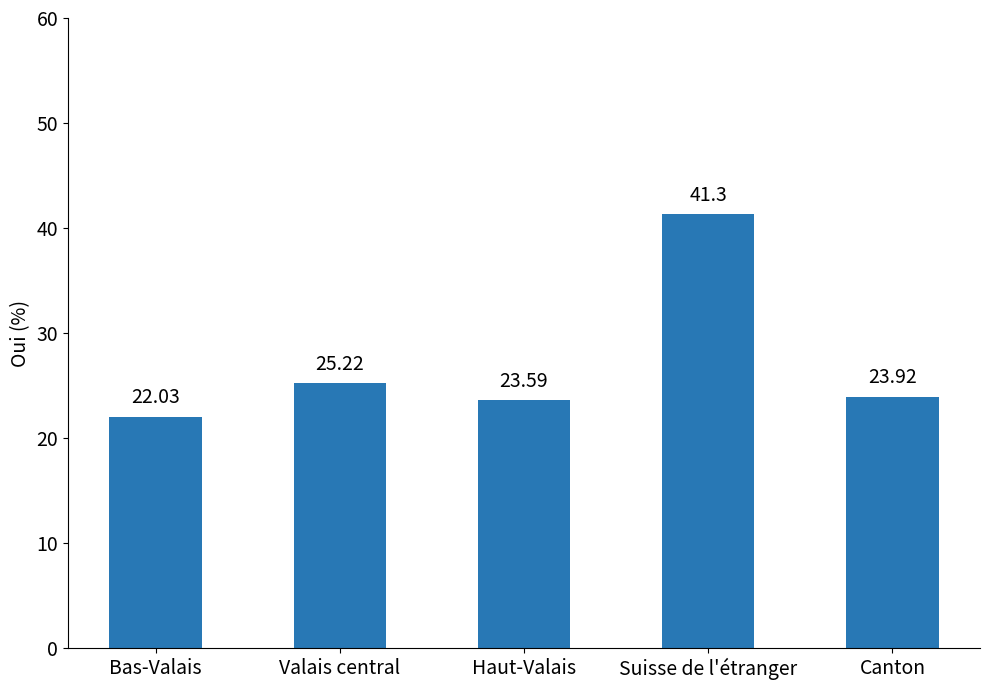

Does the chart contain stacked bars?

No